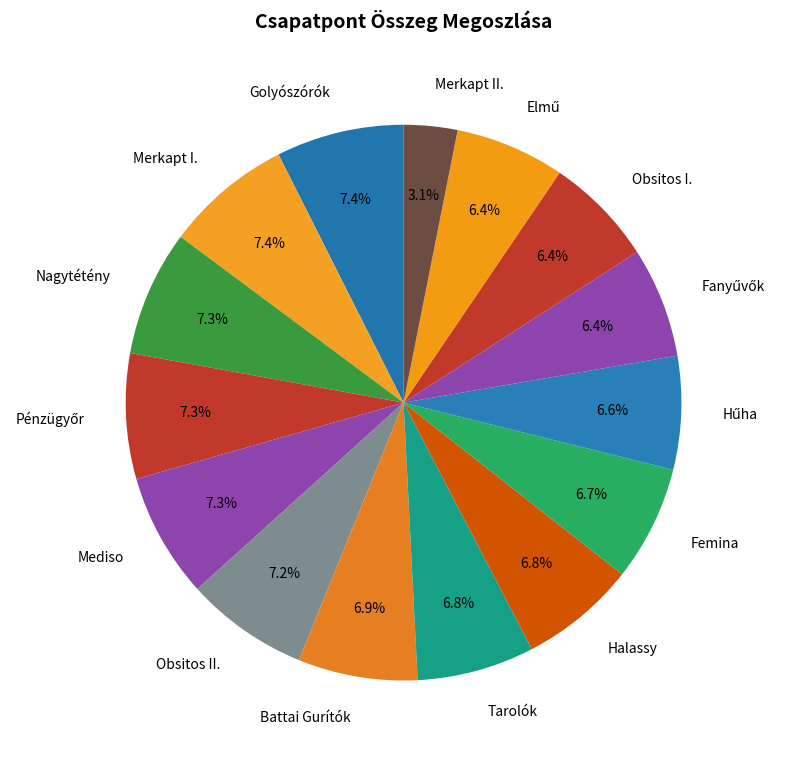

Which slice is the smallest?

Merkapt II.